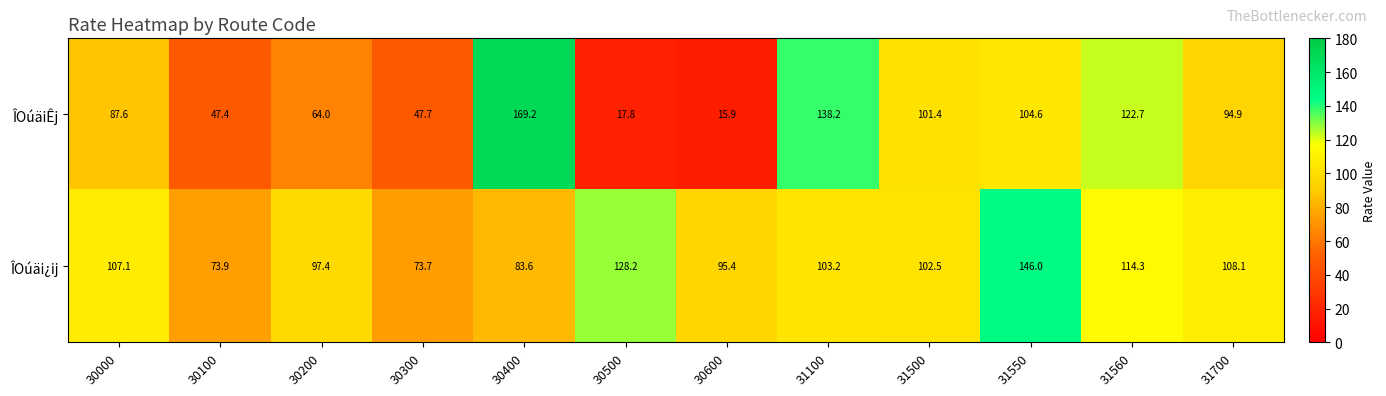

What is the spread (max minus min) of values at 30000?

19.5